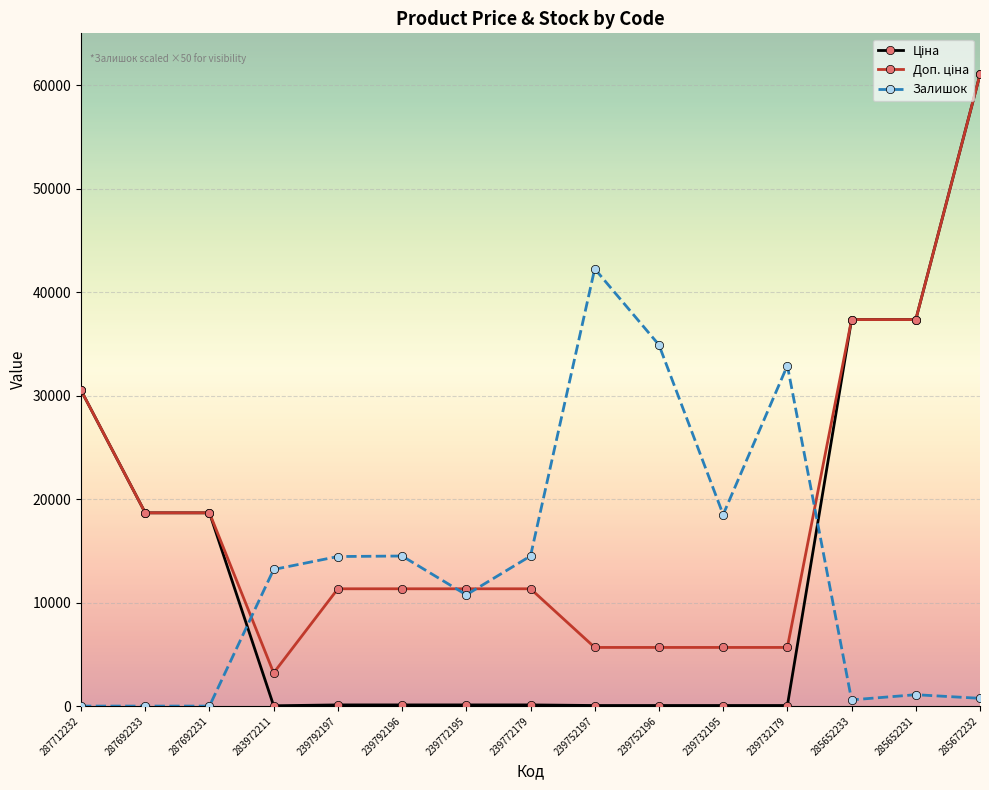

At how many categories does at least one series exceed 29651?

7